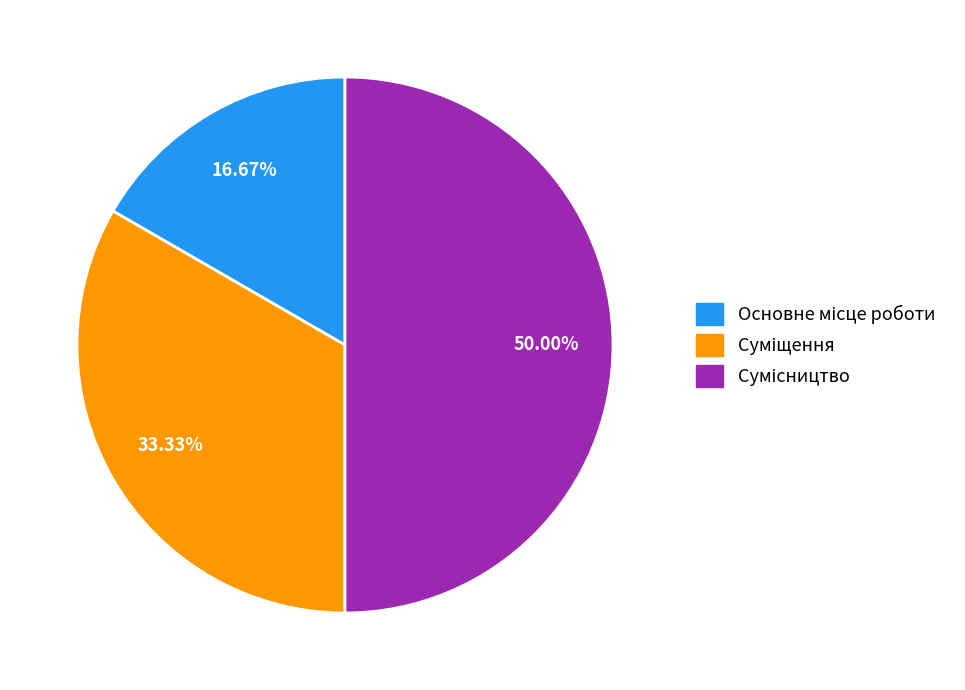

Count the number of slices in the pie.

3